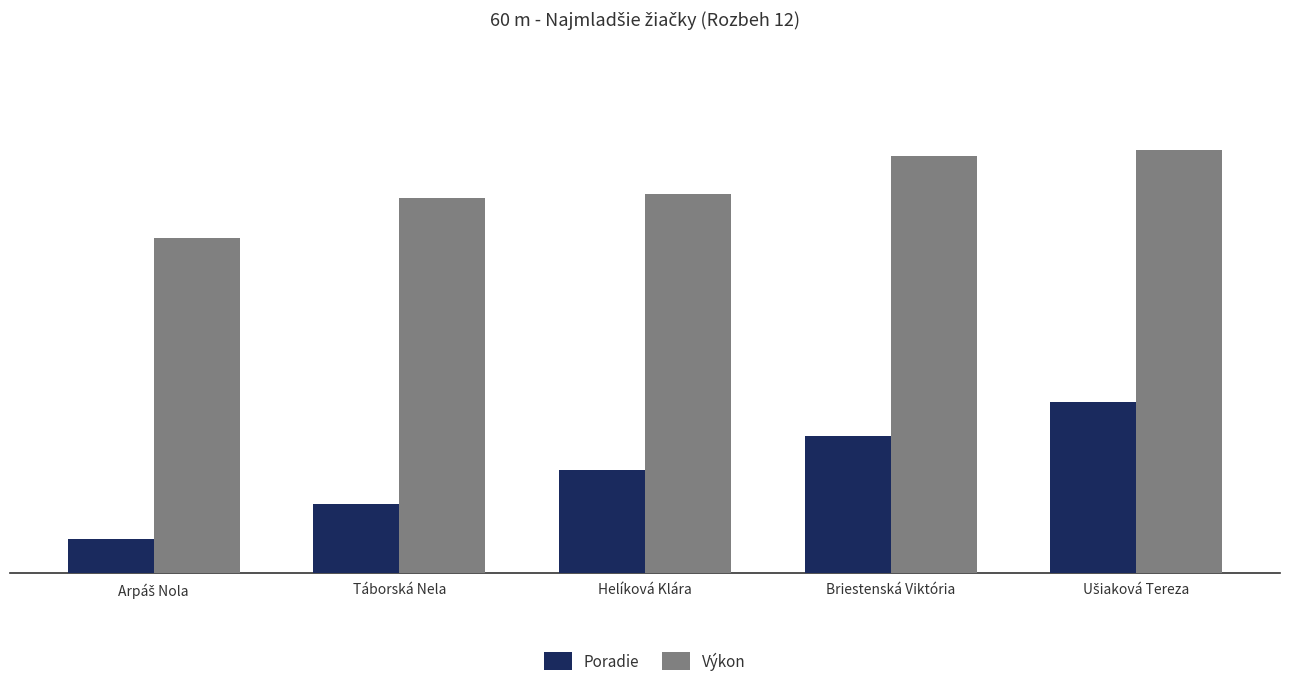

Rank the series at Helíková Klára from highest to lowest value.

Výkon, Poradie